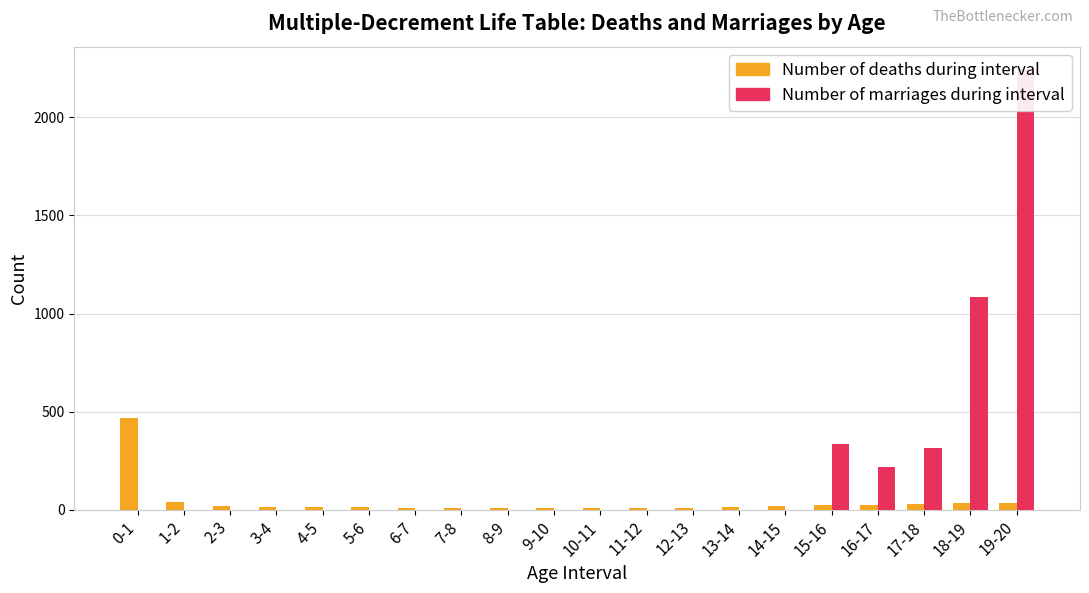

Reading left to right, list all the values displayed in this chart.

Number of deaths during interval: 468.6	38.4	20.0	16.6	12.6	12.0	11.0	10.1	9.3	8.5	8.0	8.3	10.0	13.1	17.3	22.3	26.7	30.7	34.0	36.5
Number of marriages during interval: 0.0	0.0	0.0	0.0	0.0	0.0	0.0	0.0	0.0	0.0	0.0	0.0	0.0	0.0	0.0	334.7	217.7	312.6	1082.2	2247.4